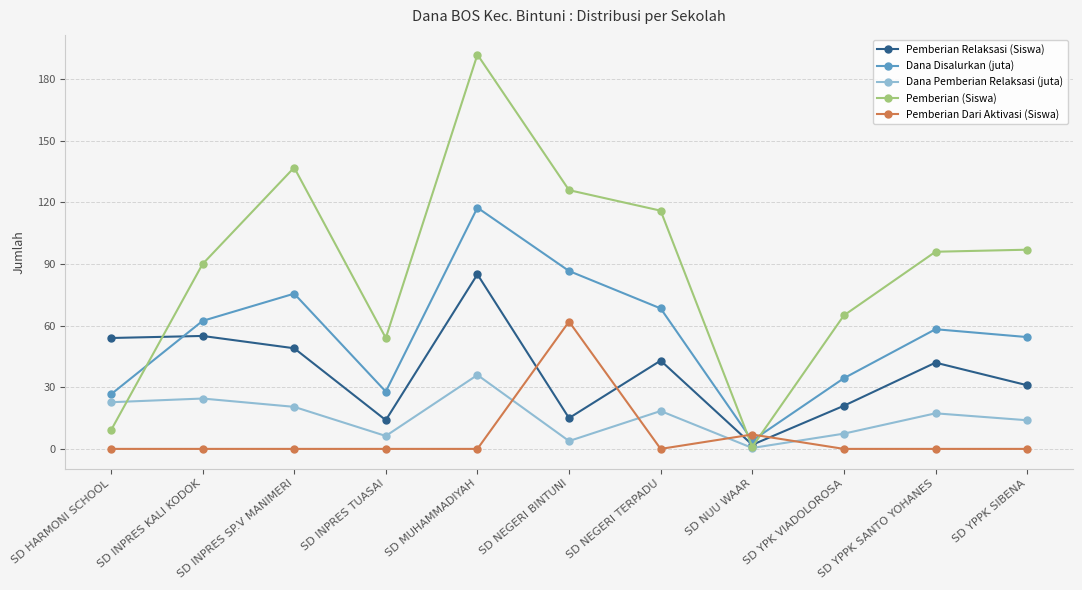

What is the difference between the second highest and second lowest values in the Pemberian (Siswa) series?

128.0